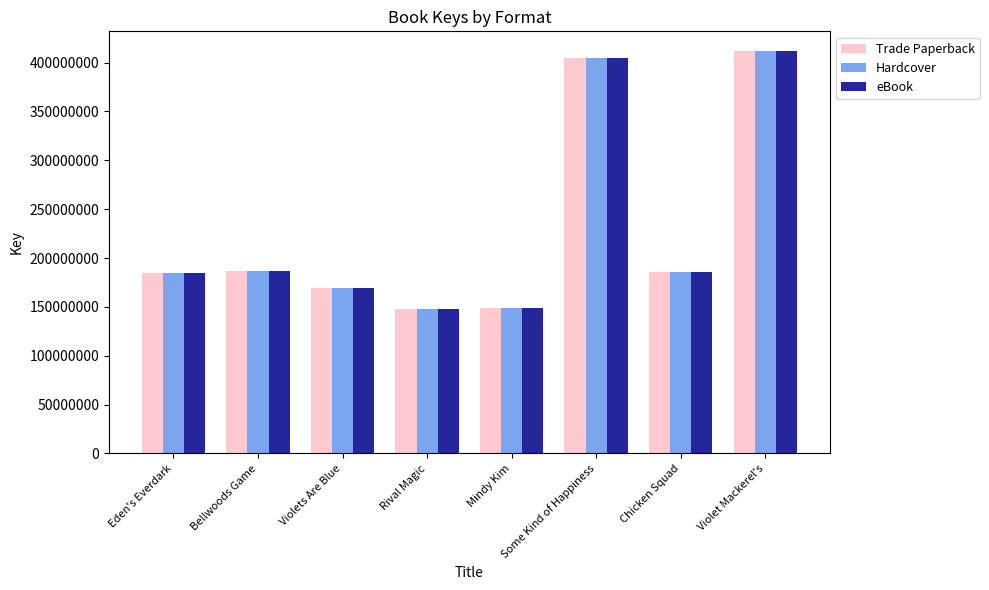

Is the value of Trade Paperback at Violets Are Blue greater than the value of Hardcover at Rival Magic?

Yes